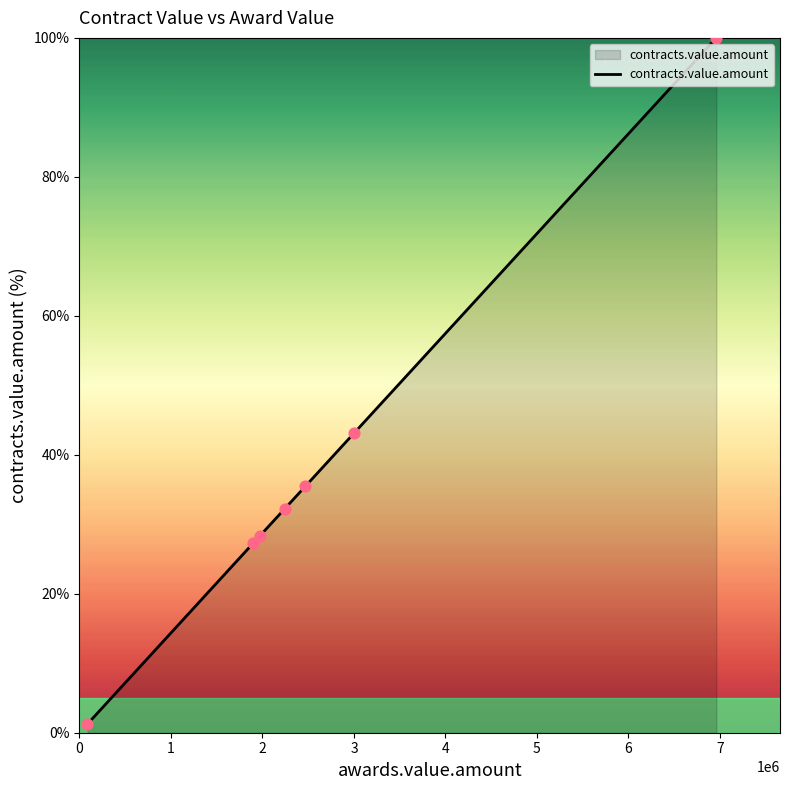

True or false: there are more than 2 points higher than both neighbors.

False